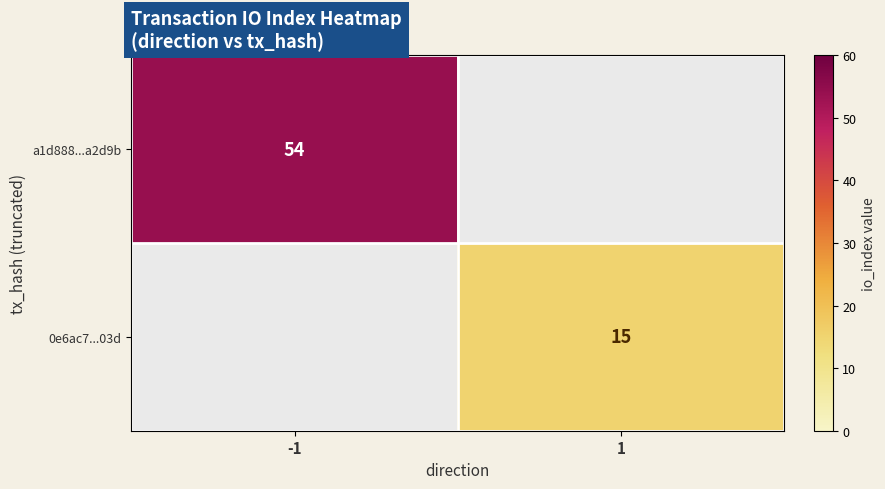

The value of 0e6ac7...03d at 1 is 15. True or false?

True